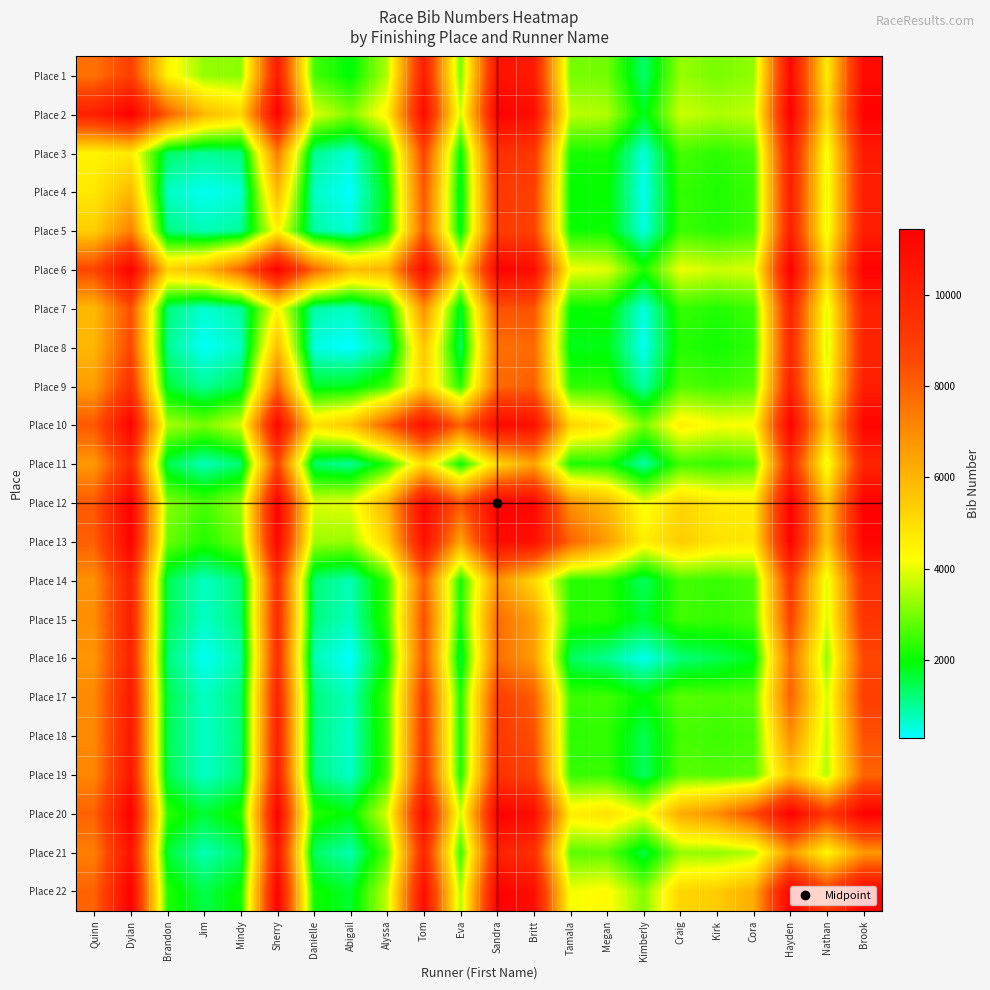

Reading left to right, transcribe all the data shown in this chart.

Place 1: Quinn=7609.0	Dylan=8887.3	Brandon=4459.0	Jim=3271.6	Mindy=3193.7	Sherry=10294.0	Danielle=2572.0	Abigail=1911.8	Alyssa=3526.6	Tom=10291.0	Eva=2979.8	Sandra=10782.9	Britt=10333.0	Tamala=3013.1	Megan=2965.4	Kimberly=1250.8	Craig=3282.8	Kirk=3028.8	Cora=3235.9	Hayden=11077.9	Nathan=4639.9	Brook=11021.0
Place 2: Quinn=10165.7	Dylan=11444.0	Brandon=8065.7	Jim=5912.0	Mindy=5169.2	Sherry=11393.3	Danielle=3907.6	Abigail=3074.0	Alyssa=4492.2	Tom=10998.4	Eva=3761.3	Sandra=11374.0	Britt=10888.1	Tamala=3611.4	Megan=3520.9	Kimberly=1783.1	Craig=3765.8	Kirk=3484.9	Cora=3665.2	Hayden=11443.1	Nathan=5019.3	Brook=11354.9
Place 3: Quinn=4459.0	Dylan=4687.3	Brandon=1309.0	Jim=999.3	Mindy=1147.5	Sherry=7344.4	Danielle=1031.7	Abigail=576.9	Alyssa=2206.8	Tom=8758.6	Eva=1905.0	Sandra=9532.5	Britt=9207.3	Tamala=2152.6	Megan=2160.1	Kimberly=523.8	Craig=2562.9	Kirk=2351.1	Cora=2589.9	Hayden=10376.3	Nathan=4039.6	Brook=10390.1
Place 4: Quinn=4717.4	Dylan=5912.0	Brandon=689.7	Jim=380.0	Mindy=582.0	Sherry=5874.0	Danielle=687.8	Abigail=316.0	Alyssa=1898.6	Tom=8260.2	Eva=1682.0	Sandra=9164.0	Britt=8894.8	Tamala=1985.0	Megan=2006.3	Kimberly=399.7	Craig=2427.1	Kirk=2226.2	Cora=2471.2	Hayden=10213.8	Nathan=3925.8	Brook=10249.4
Place 5: Quinn=5401.3	Dylan=7260.8	Brandon=1147.5	Jim=784.0	Mindy=986.0	Sherry=4446.7	Danielle=939.5	Abigail=564.8	Alyssa=1999.3	Tom=8058.1	Eva=1787.0	Sandra=9054.7	Britt=8826.8	Tamala=2066.0	Megan=2082.7	Kimberly=492.7	Craig=2491.1	Kirk=2289.5	Cora=2529.5	Hayden=10212.8	Nathan=3970.0	Brook=10255.5
Place 6: Quinn=8683.0	Dylan=11418.7	Brandon=5332.6	Jim=5874.0	Mindy=7907.3	Sherry=11368.0	Danielle=7876.3	Abigail=5826.0	Alyssa=6050.8	Tom=11047.3	Eva=4715.1	Sandra=11362.0	Britt=10916.1	Tamala=4118.4	Megan=3950.4	Kimberly=2230.5	Craig=4069.1	Kirk=3758.3	Cora=3899.1	Hayden=11433.6	Nathan=5169.5	Brook=11348.4
Place 7: Quinn=5930.0	Dylan=8429.4	Brandon=1170.3	Jim=585.2	Mindy=939.5	Sherry=4384.7	Danielle=893.0	Abigail=690.0	Alyssa=1699.5	Tom=6889.4	Eva=1667.0	Sandra=8369.4	Britt=8313.5	Tamala=1992.0	Megan=2020.2	Kimberly=492.1	Craig=2433.8	Kirk=2244.3	Cora=2484.7	Hayden=10036.3	Nathan=3911.8	Brook=10116.2
Place 8: Quinn=5981.2	Dylan=8654.0	Brandon=1016.1	Jim=348.0	Mindy=705.2	Sherry=5826.0	Danielle=487.0	Abigail=284.0	Alyssa=1024.7	Tom=5585.5	Eva=1346.0	Sandra=7668.0	Britt=7786.1	Tamala=1800.5	Megan=1853.6	Kimberly=379.2	Craig=2295.1	Kirk=2122.3	Cora=2370.6	Hayden=9848.9	Nathan=3801.8	Brook=9963.2
Place 9: Quinn=6588.4	Dylan=9457.8	Brandon=1608.2	Jim=987.4	Mindy=1492.7	Sherry=7823.2	Danielle=1699.5	Abigail=1765.3	Alyssa=2506.0	Tom=5299.7	Eva=2280.0	Sandra=7818.4	Britt=8026.7	Tamala=2363.1	Megan=2353.0	Kimberly=870.3	Craig=2694.8	Kirk=2492.9	Cora=2709.3	Hayden=10068.1	Nathan=4080.6	Brook=10167.3
Place 10: Quinn=8205.0	Dylan=11332.6	Brandon=3437.4	Jim=3006.8	Mindy=3814.9	Sherry=11207.7	Danielle=4890.6	Abigail=5585.5	Alyssa=8093.3	Tom=10887.0	Eva=7942.7	Sandra=11123.5	Britt=10827.0	Tamala=5166.3	Megan=4754.9	Kimberly=3024.0	Craig=4552.0	Kirk=4169.4	Cora=4229.5	Hayden=11350.3	Nathan=5349.8	Brook=11280.4
Place 11: Quinn=6683.2	Dylan=9736.7	Brandon=1458.0	Jim=752.0	Mindy=1253.0	Sherry=8706.9	Danielle=1280.0	Abigail=992.0	Alyssa=2280.0	Tom=4998.3	Eva=2054.0	Sandra=5156.0	Britt=6420.5	Tamala=2205.2	Megan=2219.3	Kimberly=874.7	Craig=2570.0	Kirk=2393.1	Cora=2610.8	Hayden=9735.9	Nathan=3961.5	Brook=9916.5
Place 12: Quinn=8186.1	Dylan=11430.0	Brandon=3136.5	Jim=2576.0	Mindy=3291.3	Sherry=11366.0	Danielle=3883.6	Abigail=3976.0	Alyssa=6047.6	Tom=11123.5	Eva=8258.0	Sandra=11360.0	Britt=11169.0	Tamala=6833.0	Megan=5925.2	Kimberly=4055.3	Craig=5204.3	Kirk=4707.5	Cora=4663.3	Hayden=11426.4	Nathan=5618.8	Brook=11348.3
Place 13: Quinn=8063.0	Dylan=11342.9	Brandon=2888.7	Jim=2272.2	Mindy=2946.2	Sherry=11238.9	Danielle=3366.5	Abigail=3284.9	Alyssa=5266.3	Tom=10847.0	Eva=6420.5	Sandra=10978.0	Britt=10787.0	Tamala=7960.0	Megan=6544.5	Kimberly=4556.6	Craig=5423.7	Kirk=4860.6	Cora=4759.2	Hayden=11297.2	Nathan=5631.8	Brook=11244.4
Place 14: Quinn=6901.9	Dylan=10138.6	Brandon=1462.4	Jim=701.0	Mindy=1226.0	Sherry=9555.6	Danielle=1207.0	Abigail=789.5	Alyssa=2448.9	Tom=8026.7	Eva=2154.8	Sandra=6833.0	Britt=5133.0	Tamala=2306.0	Megan=2304.7	Kimberly=1354.5	Craig=2567.6	Kirk=2428.7	Cora=2623.1	Hayden=9158.8	Nathan=3890.3	Brook=9538.0
Place 15: Quinn=6945.6	Dylan=10225.1	Brandon=1450.9	Jim=675.7	Mindy=1205.3	Sherry=9719.6	Danielle=1174.8	Abigail=732.4	Alyssa=2455.0	Tom=8434.1	Eva=2136.7	Sandra=7736.8	Britt=6544.5	Tamala=2303.3	Megan=2302.0	Kimberly=1669.0	Craig=2522.0	Kirk=2414.8	Cora=2600.7	Hayden=8831.3	Nathan=3832.8	Brook=9336.2
Place 16: Quinn=6761.2	Dylan=10063.9	Brandon=1188.2	Jim=383.3	Mindy=896.3	Sherry=9540.5	Danielle=803.9	Abigail=307.8	Alyssa=2038.7	Tom=8266.0	Eva=1582.3	Sandra=7707.7	Britt=6633.4	Tamala=1354.5	Megan=1036.0	Kimberly=403.0	Craig=1182.7	Kirk=1446.5	Cora=1811.2	Hayden=7763.0	Nathan=3217.3	Brook=8610.2
Place 17: Quinn=7068.2	Dylan=10420.2	Brandon=1488.1	Jim=694.9	Mindy=1236.9	Sherry=10040.9	Danielle=1201.2	Abigail=730.9	Alyssa=2553.2	Tom=9077.0	Eva=2226.0	Sandra=8897.7	Britt=8105.3	Tamala=2480.4	Megan=2522.0	Kimberly=1962.3	Craig=2742.0	Kirk=2658.0	Cora=2746.0	Hayden=7962.6	Nathan=3809.3	Brook=8887.7
Place 18: Quinn=7070.2	Dylan=10449.1	Brandon=1447.9	Jim=643.8	Mindy=1186.5	Sherry=10099.7	Danielle=1138.7	Abigail=651.7	Alyssa=2503.1	Tom=9207.6	Eva=2150.9	Sandra=9142.5	Britt=8416.4	Tamala=2367.3	Megan=2377.2	Kimberly=1446.5	Craig=2574.0	Kirk=2490.0	Cora=2576.7	Hayden=6966.5	Nathan=3601.8	Brook=8394.0
Place 19: Quinn=7123.1	Dylan=10528.8	Brandon=1469.1	Jim=658.8	Mindy=1206.5	Sherry=10218.9	Danielle=1158.3	Abigail=663.4	Alyssa=2546.7	Tom=9407.5	Eva=2193.2	Sandra=9446.7	Britt=8777.8	Tamala=2432.9	Megan=2451.3	Kimberly=1341.8	Craig=2746.0	Kirk=2663.3	Cora=2750.0	Hayden=5647.7	Nathan=3546.5	Brook=7907.6
Place 20: Quinn=7974.1	Dylan=11443.9	Brandon=2375.7	Jim=1609.2	Mindy=2216.2	Sherry=11377.4	Danielle=2299.7	Abigail=1878.1	Alyssa=3880.9	Tom=10979.7	Eva=3761.1	Sandra=11376.6	Britt=10932.8	Tamala=4590.2	Megan=4913.7	Kimberly=4083.0	Craig=6222.4	Kirk=6966.5	Cora=8545.3	Hayden=11443.0	Nathan=9076.3	Brook=11394.5
Place 21: Quinn=7312.1	Dylan=10767.7	Brandon=1612.4	Jim=797.2	Mindy=1359.0	Sherry=10541.5	Danielle=1324.2	Abigail=825.2	Alyssa=2768.4	Tom=9880.2	Eva=2435.5	Sandra=10084.2	Britt=9498.2	Tamala=2758.7	Megan=2812.2	Kimberly=1528.7	Craig=3275.7	Kirk=3231.2	Cora=3546.5	Hayden=6709.7	Nathan=4343.0	Brook=6677.3
Place 22: Quinn=7934.0	Dylan=11435.1	Brandon=2264.9	Jim=1476.6	Mindy=2076.5	Sherry=11365.6	Danielle=2122.8	Abigail=1666.8	Alyssa=3684.7	Tom=10952.6	Eva=3483.5	Sandra=11357.7	Britt=10888.6	Tamala=4114.0	Megan=4311.8	Kimberly=3138.8	Craig=5200.3	Kirk=5442.0	Cora=6188.4	Hayden=11394.5	Nathan=9011.7	Brook=11346.0